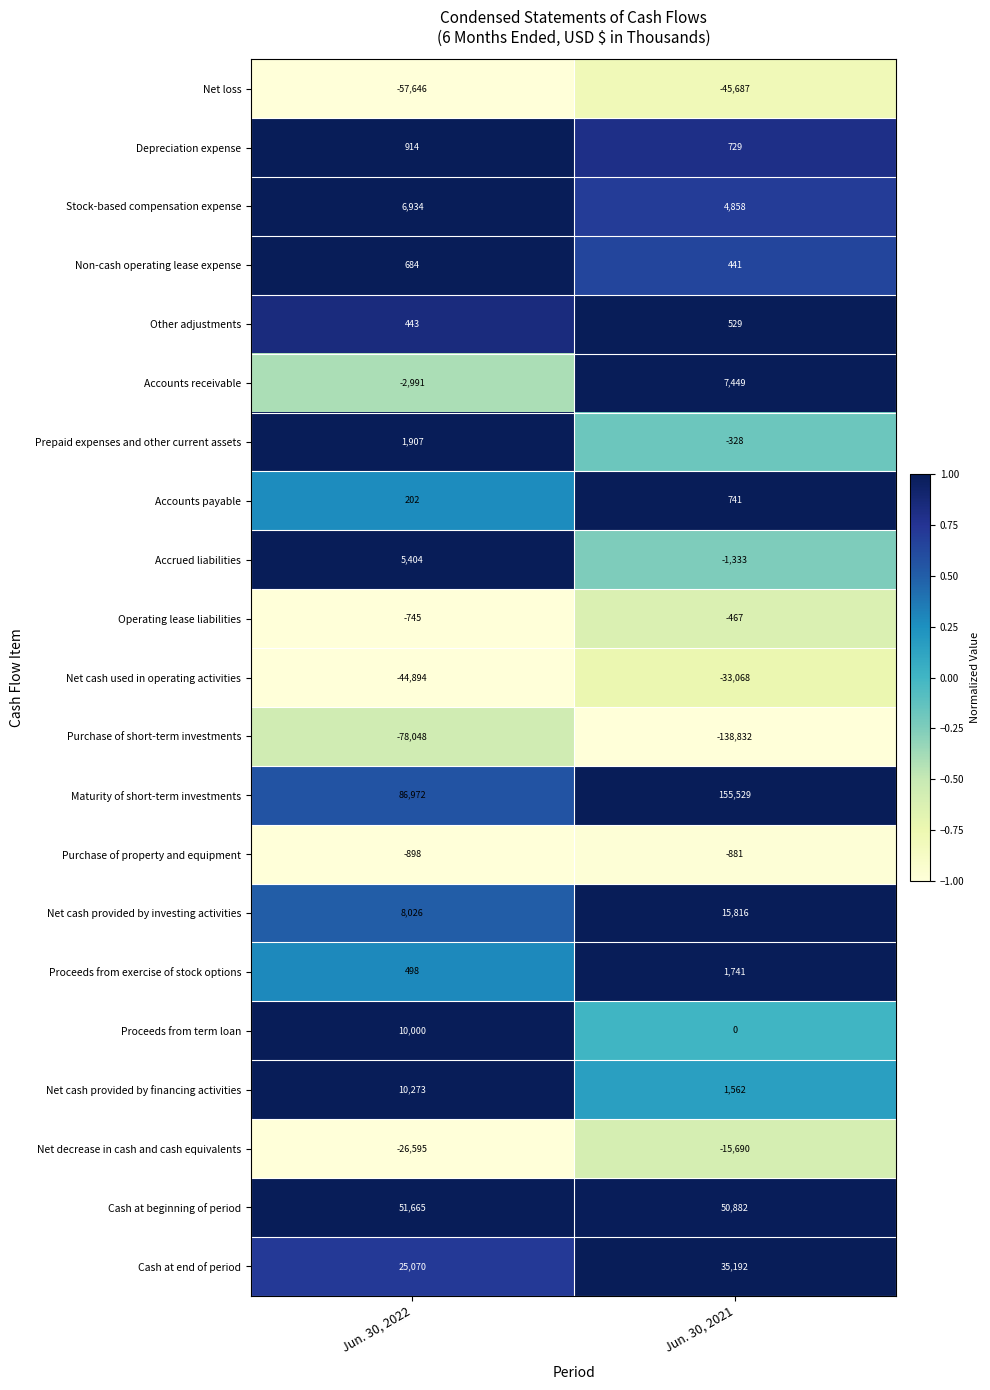

What is the sum of all Proceeds from term loan values?

10000